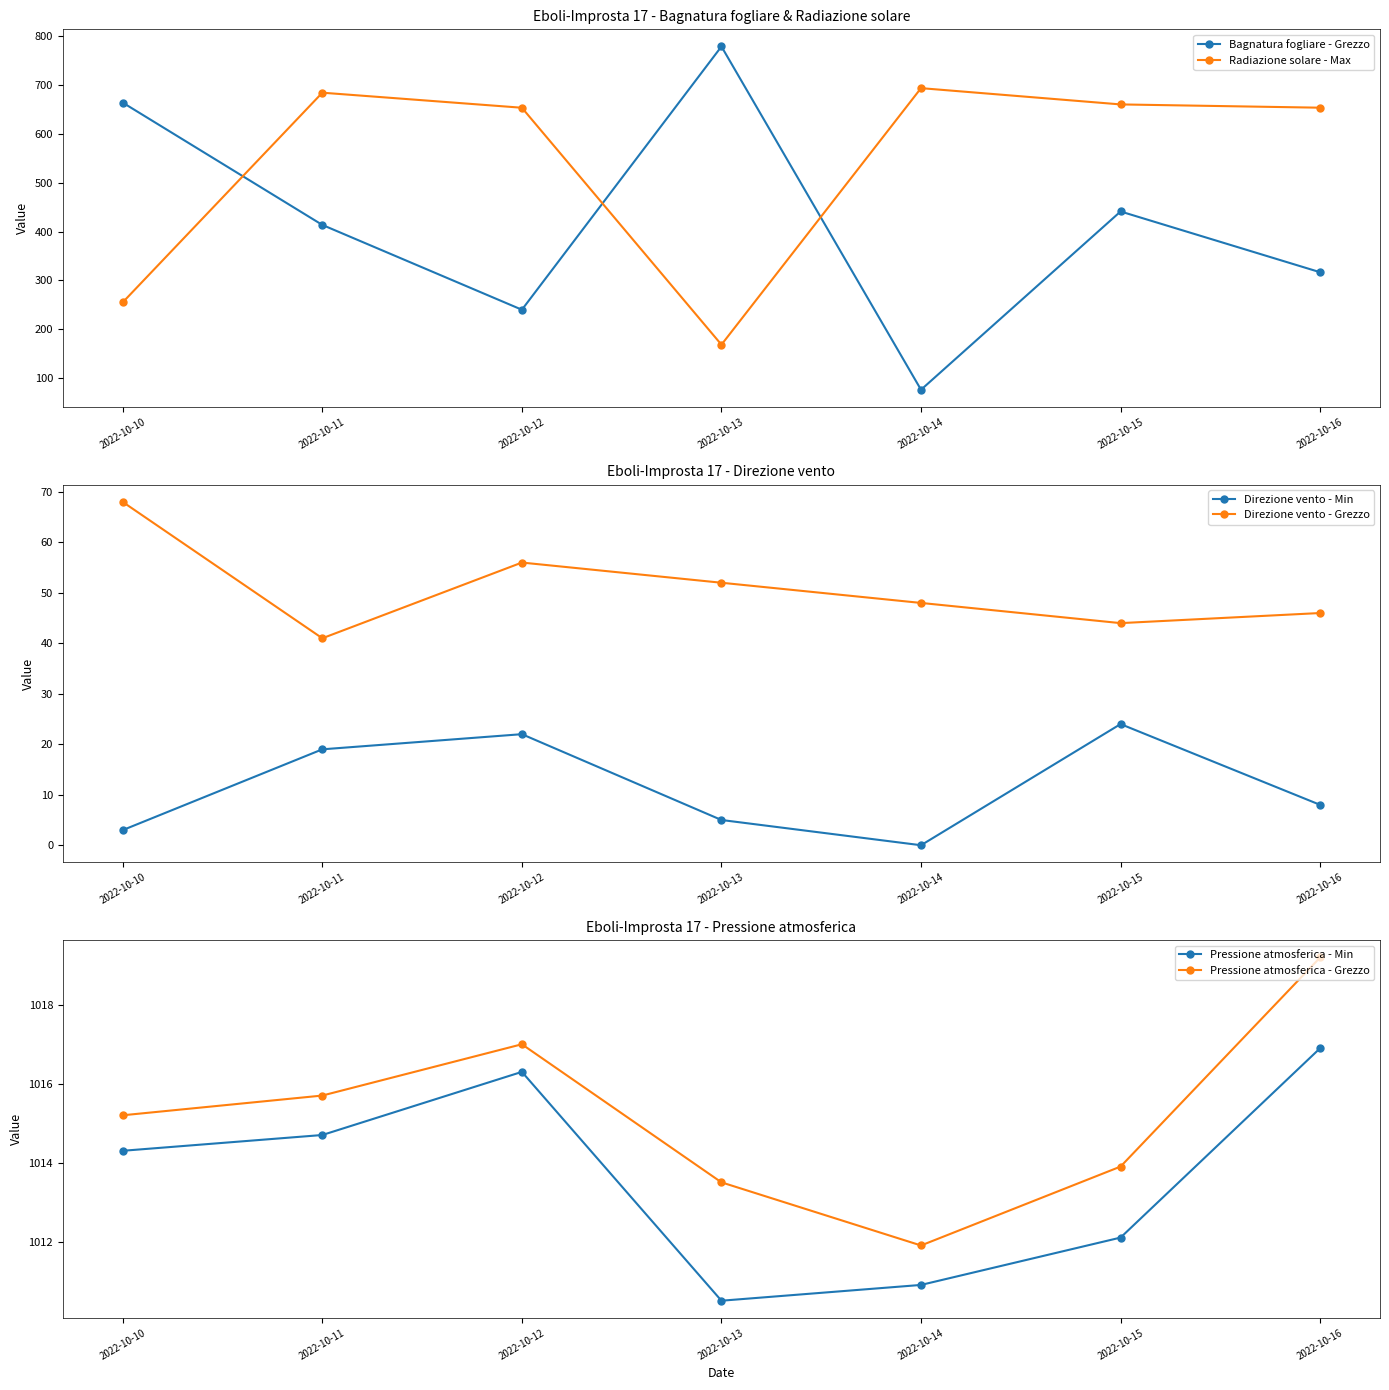

How many lines are shown in the chart?

6